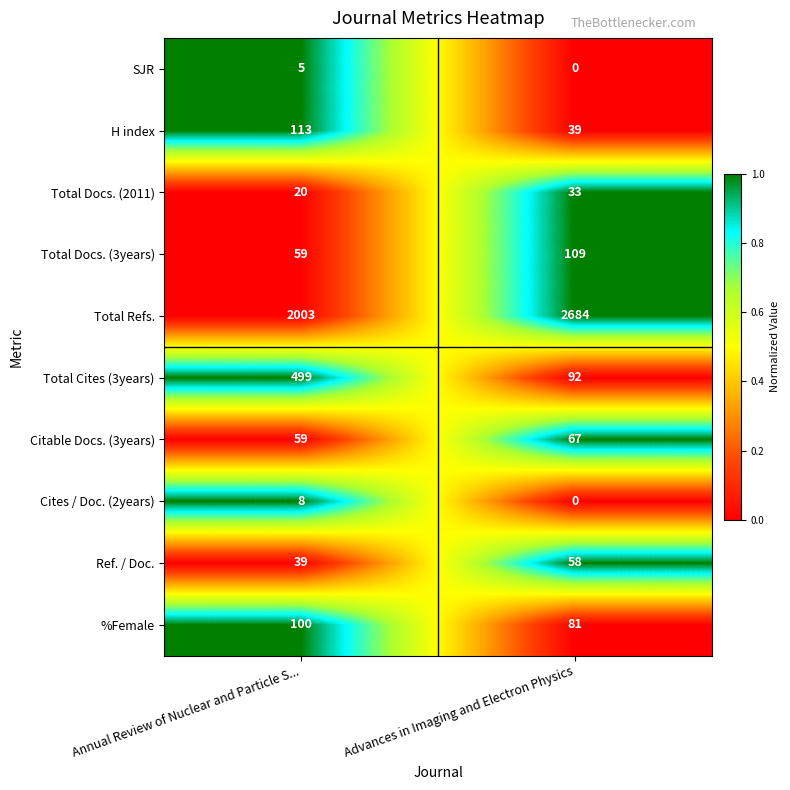

At which category is the sum across all series the highest?

Advances in Imaging and Electron Physics